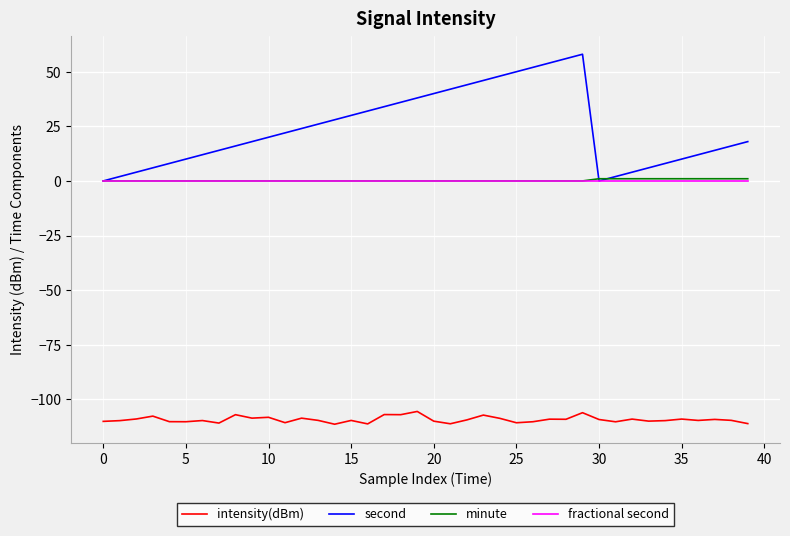

Which series has the largest range (max minus min)?

second